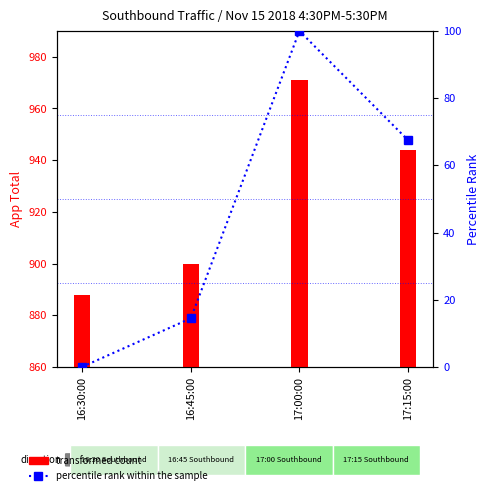

List the series in order of their peak value, highest first.

App Total (transformed count), Int Total (percentile rank within sample)